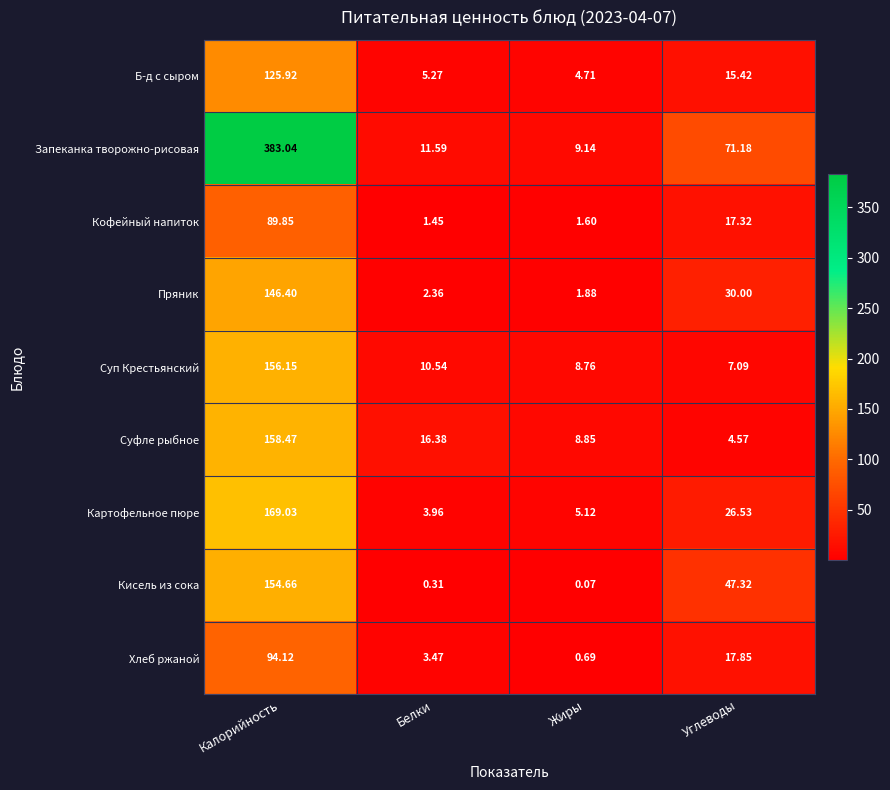

Rank the series at Углеводы from highest to lowest value.

Запеканка творожно-рисовая, Кисель из сока, Пряник, Картофельное пюре, Хлеб ржаной, Кофейный напиток, Б-д с сыром, Суп Крестьянский, Суфле рыбное